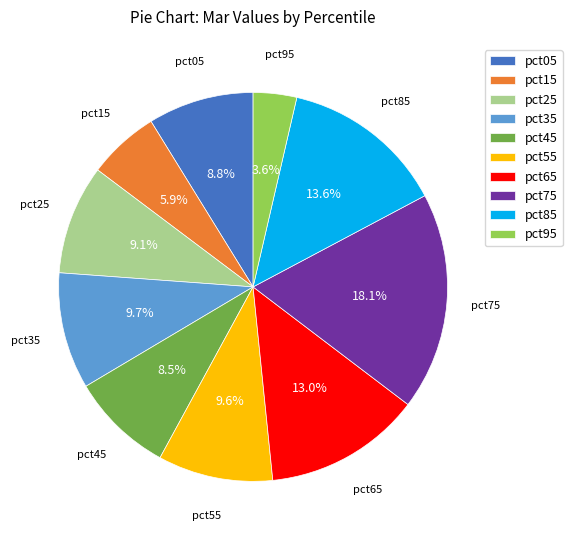

To the nearest percent, what portion does pct95 represent?

4%